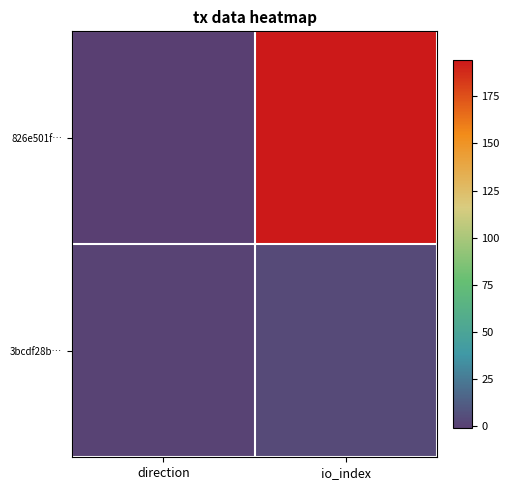

Which series has the widest spread of values?

826e501f…